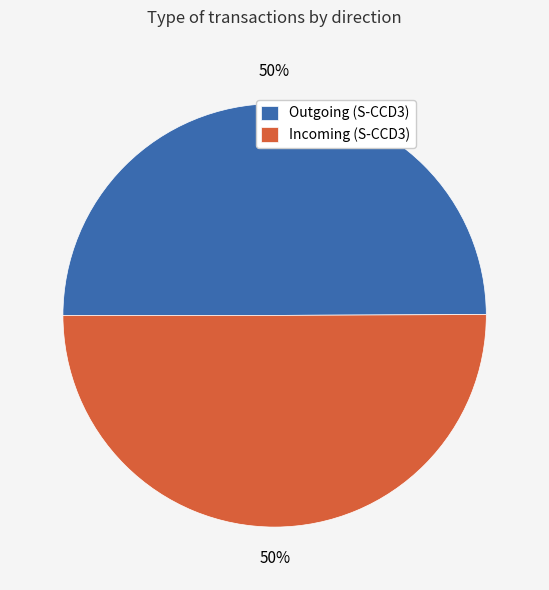

Is the sum of Incoming (S-CCD3) and Outgoing (S-CCD3) greater than half?

Yes